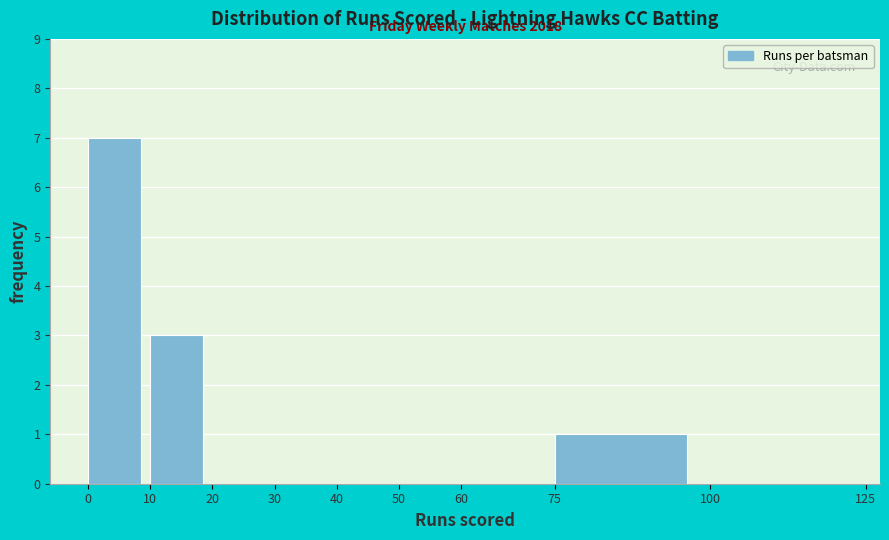

Over which range of the x-axis is the bar tallest?

0 to 10